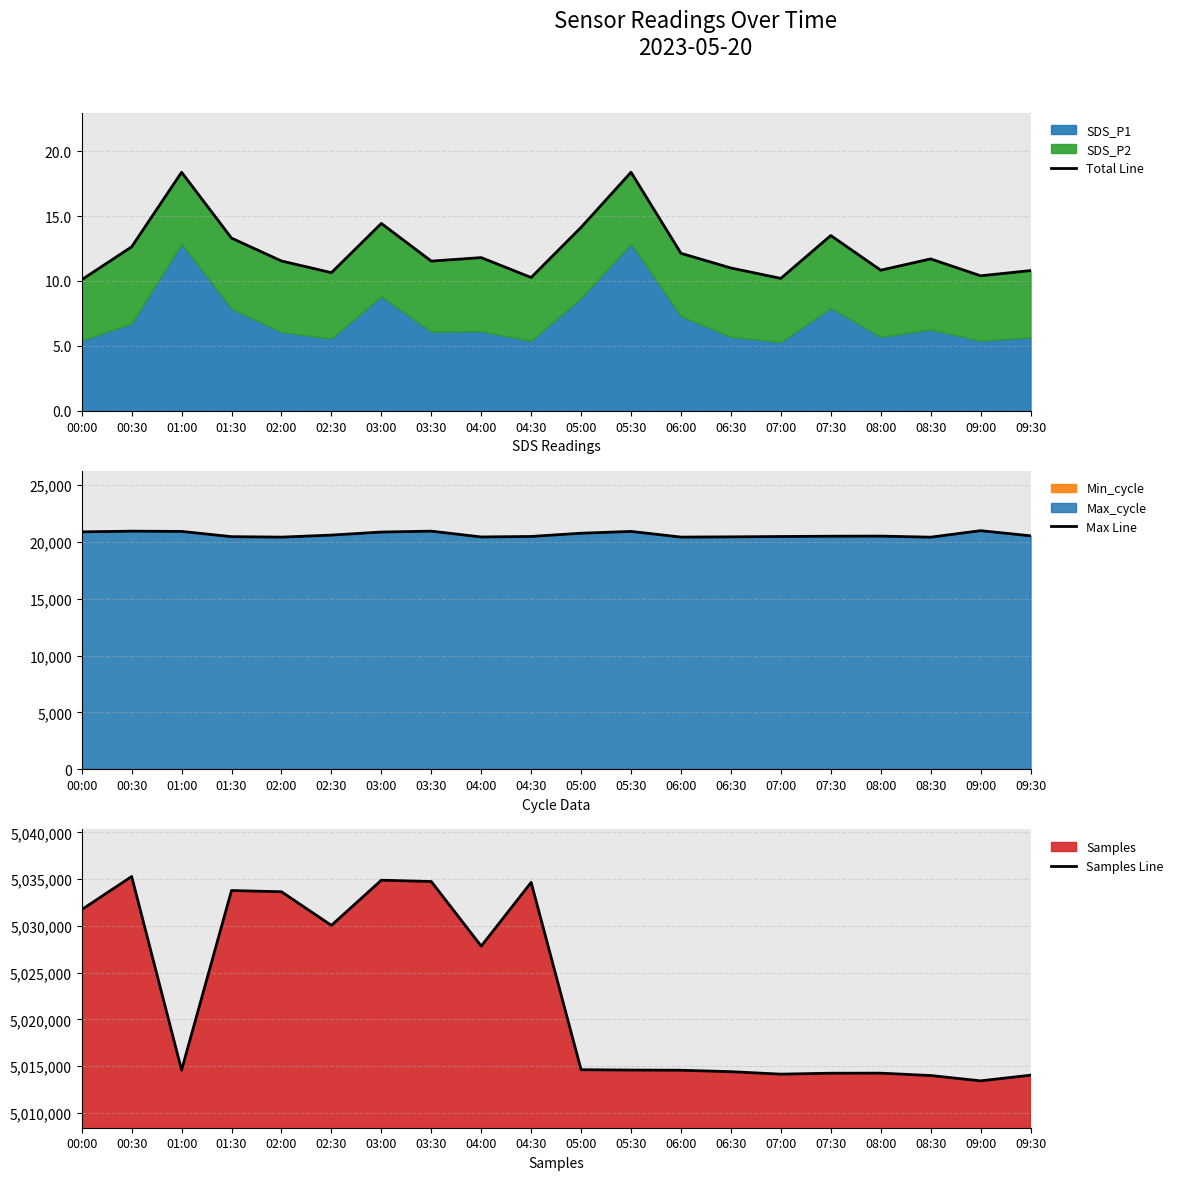

What value does the Max Line series have at 01:00?

20915